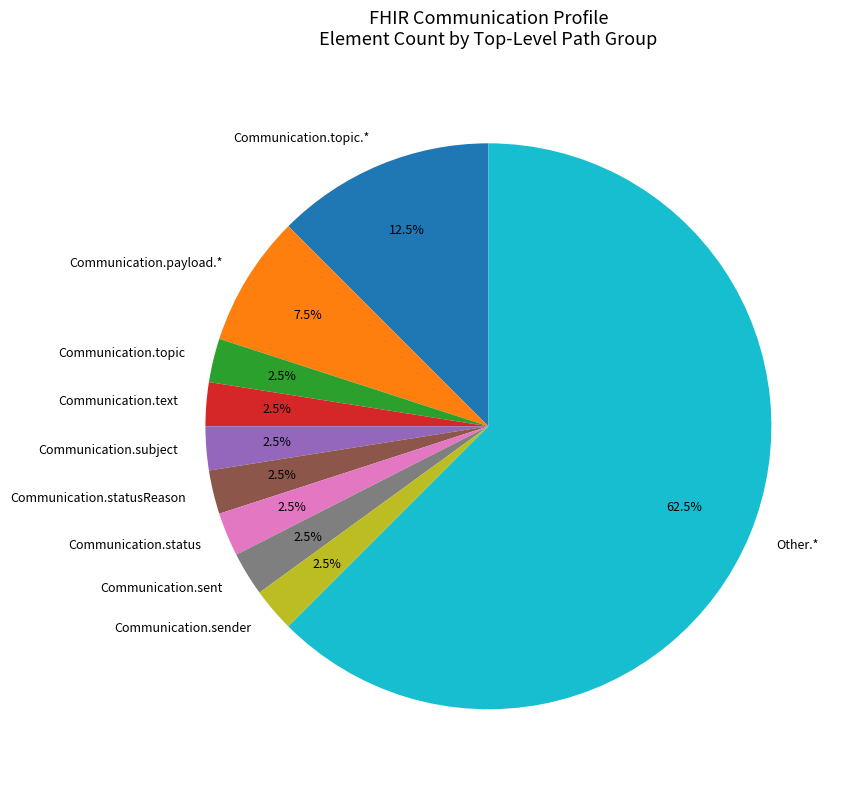

Which slice is the largest?

Other.*